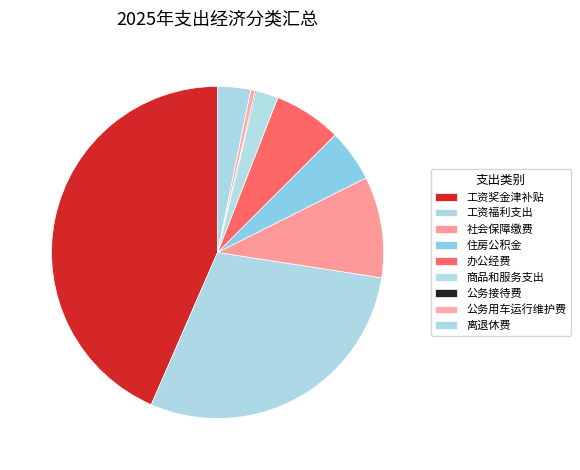

Does 商品和服务支出 account for over 50% of the chart?

No